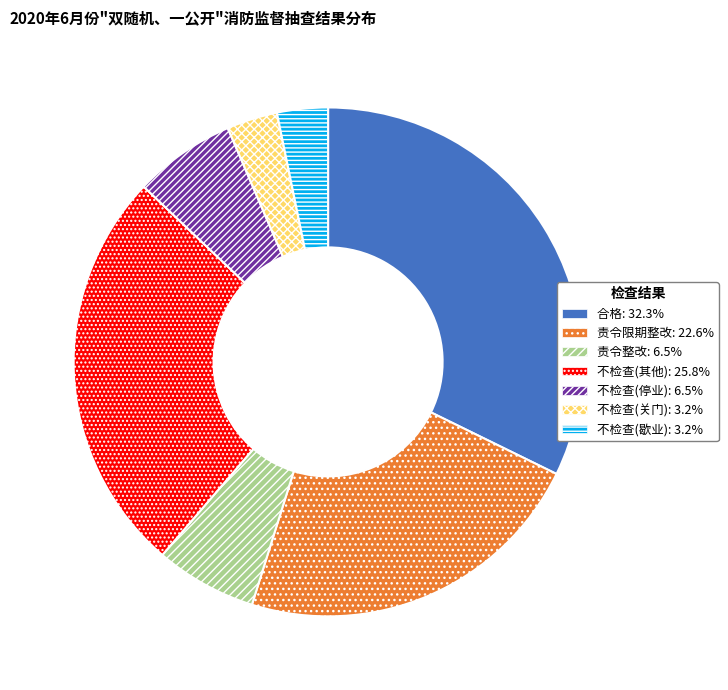

How many segments does this pie chart have?

7